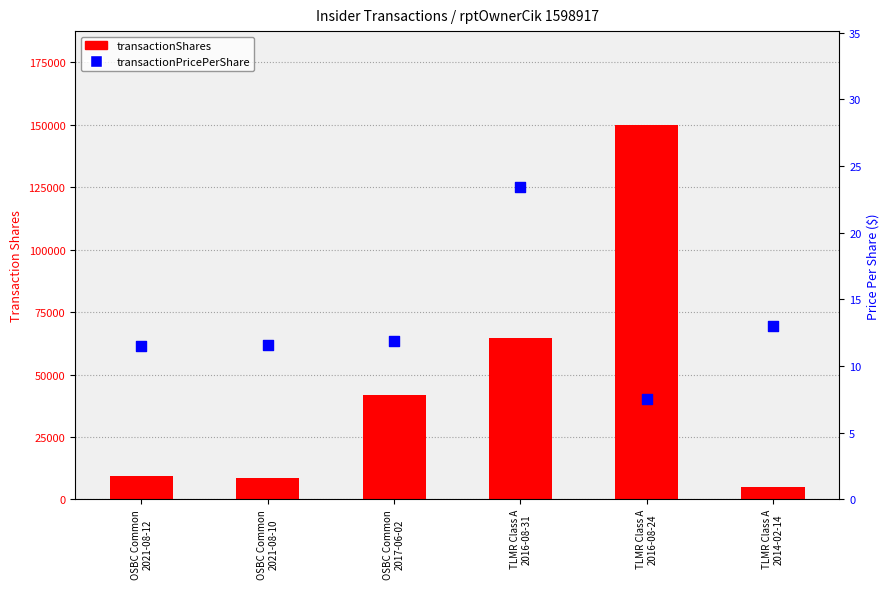

Which series has the largest total across all categories?

transactionShares